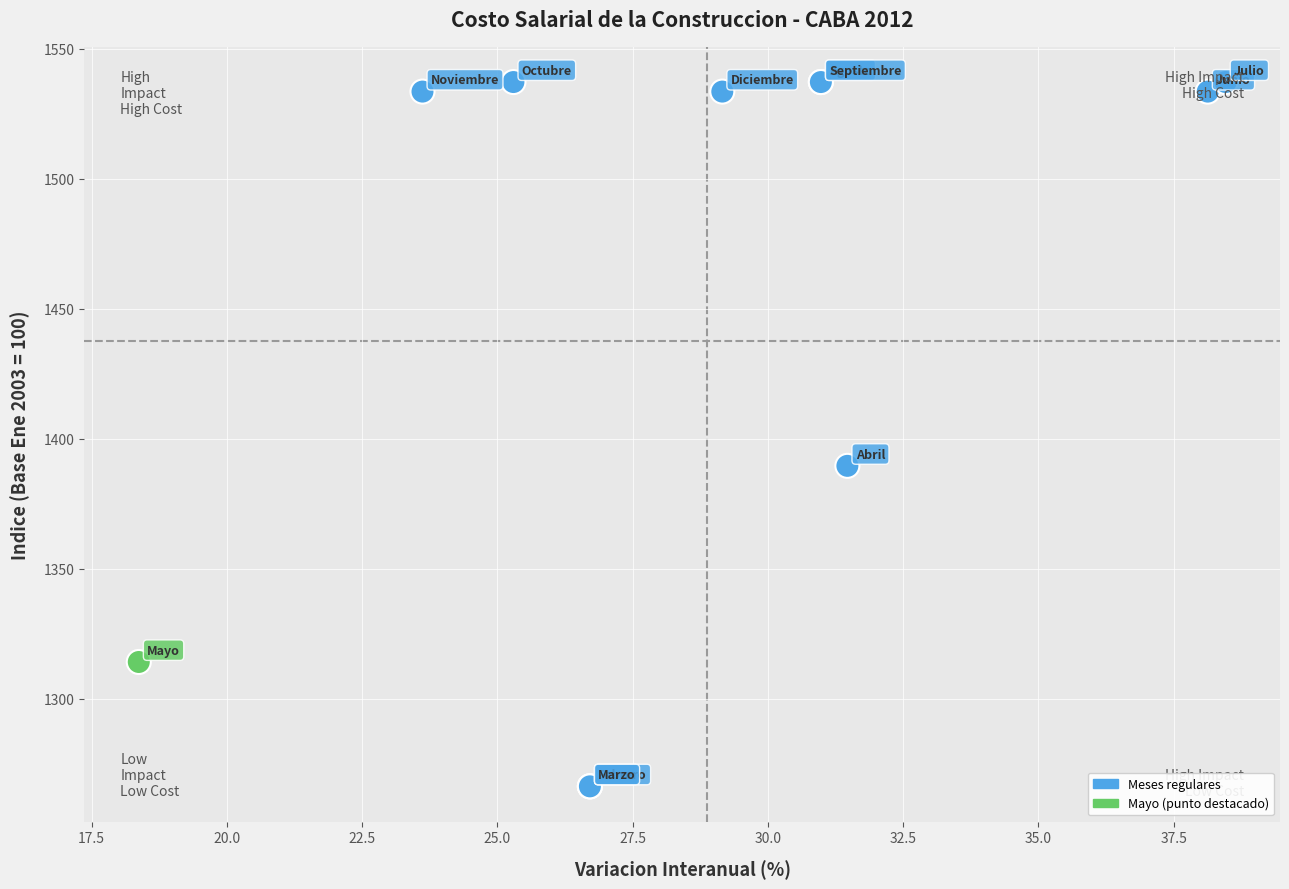

What Y value in the scatter plot is closest to 1401?

1389.6